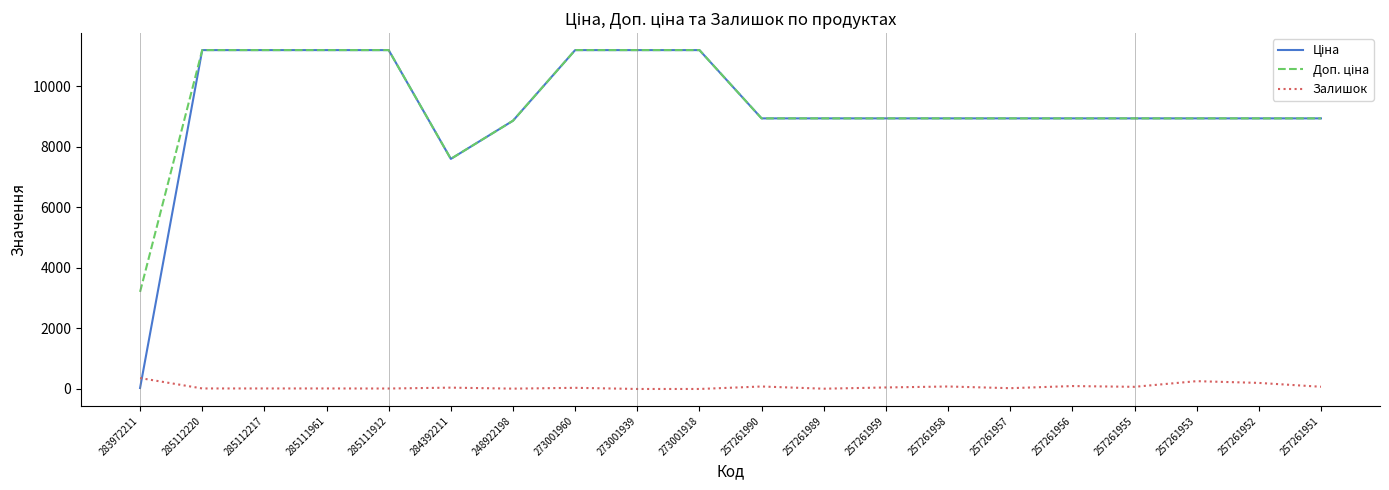

What is the greatest value displayed?

11188.2